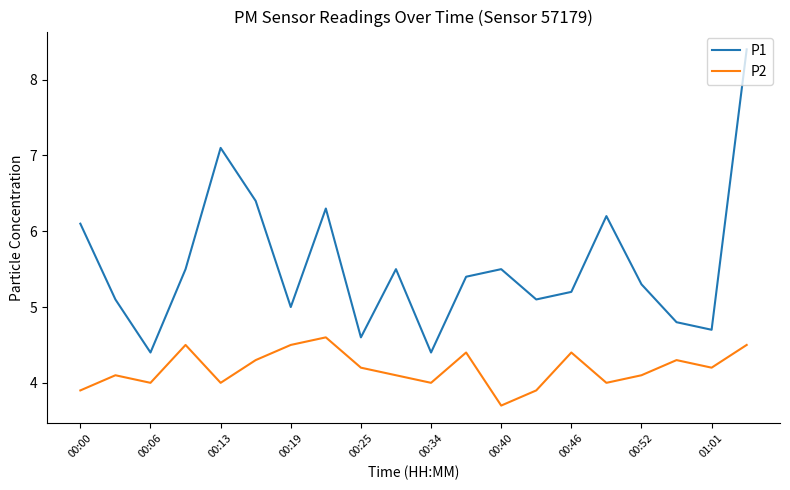

Count the number of categories in the chart.

20